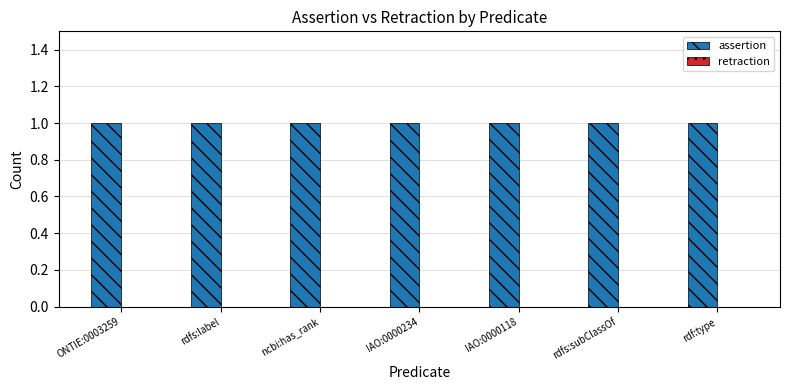

Between IAO:0000118 and IAO:0000234, which is larger?

IAO:0000118